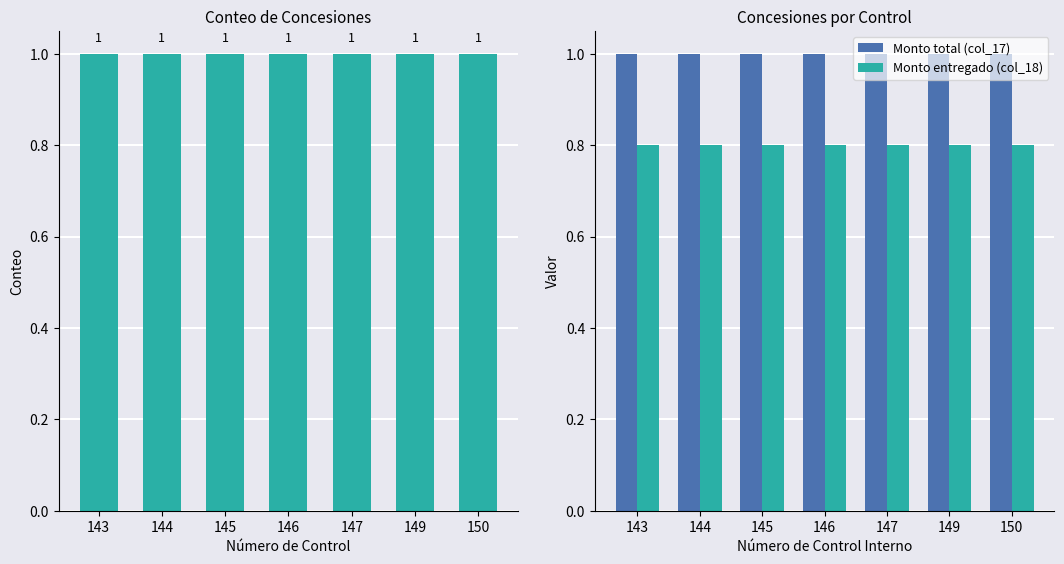

The value of Monto entregado (col_18) at 150 is 0.3. True or false?

False